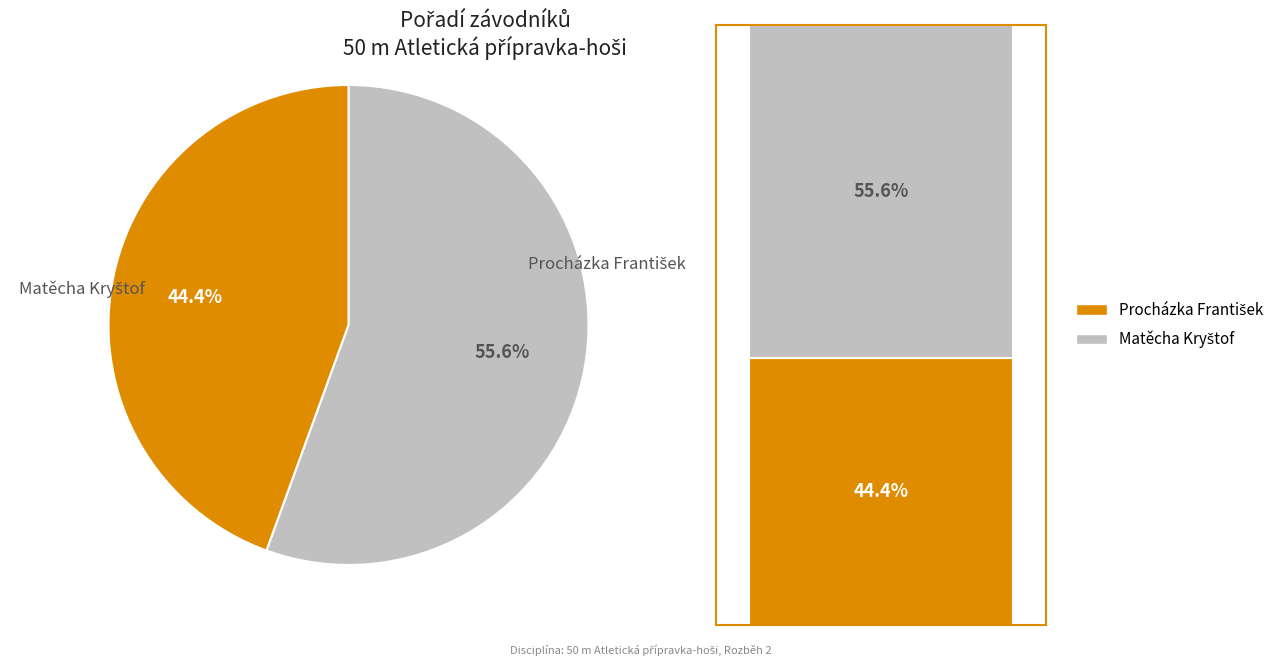

Is it true that Matěcha Kryštof is 56% of the pie?

True